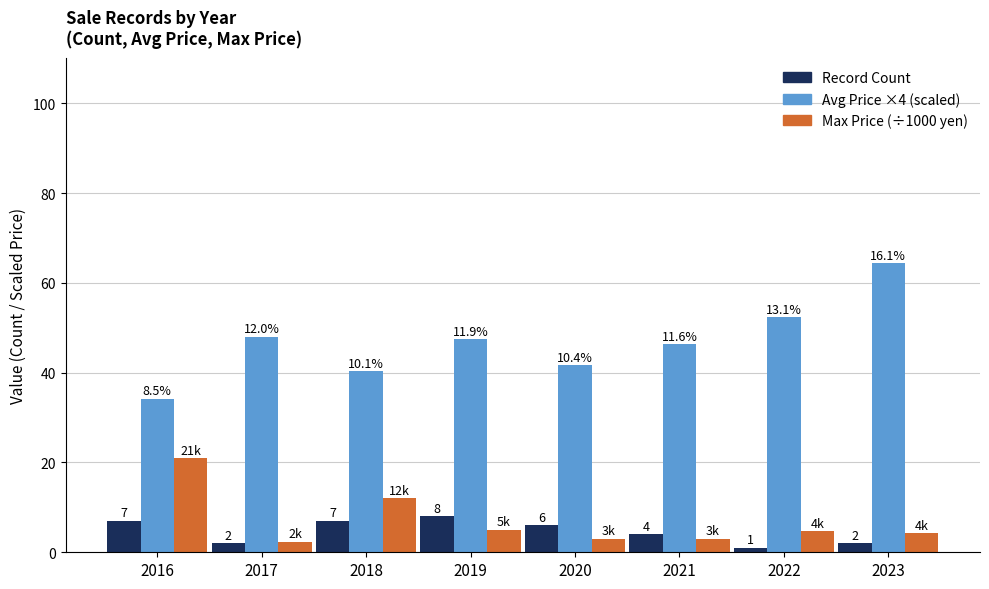

Which category has the lowest value across all series?

2022